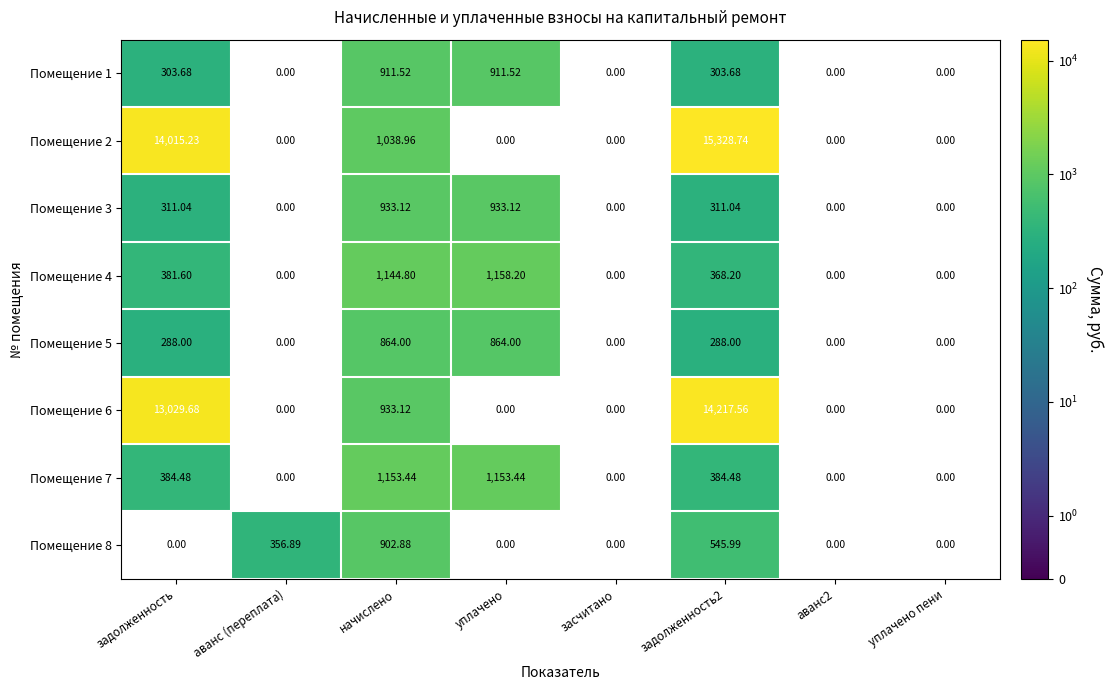

At how many categories does at least one series exceed 732?

4